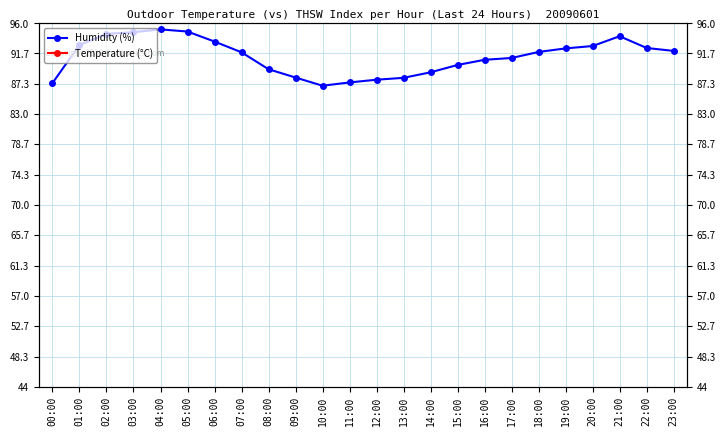

Reading right to left, transcribe all the data shown in this chart.

Humidity (%): 92.1	92.5	94.2	92.8	92.4	91.9	91.1	90.8	90.1	89.0	88.2	88.0	87.6	87.1	88.3	89.5	91.9	93.4	94.8	95.2	94.8	94.5	92.9	87.5
Temperature (°C): 20.1	20.1	20.0	20.5	21.4	22.3	23.5	24.8	26.1	27.5	28.2	27.9	26.8	25.1	23.2	21.5	20.1	19.3	19.0	19.2	19.5	19.8	20.1	21.0